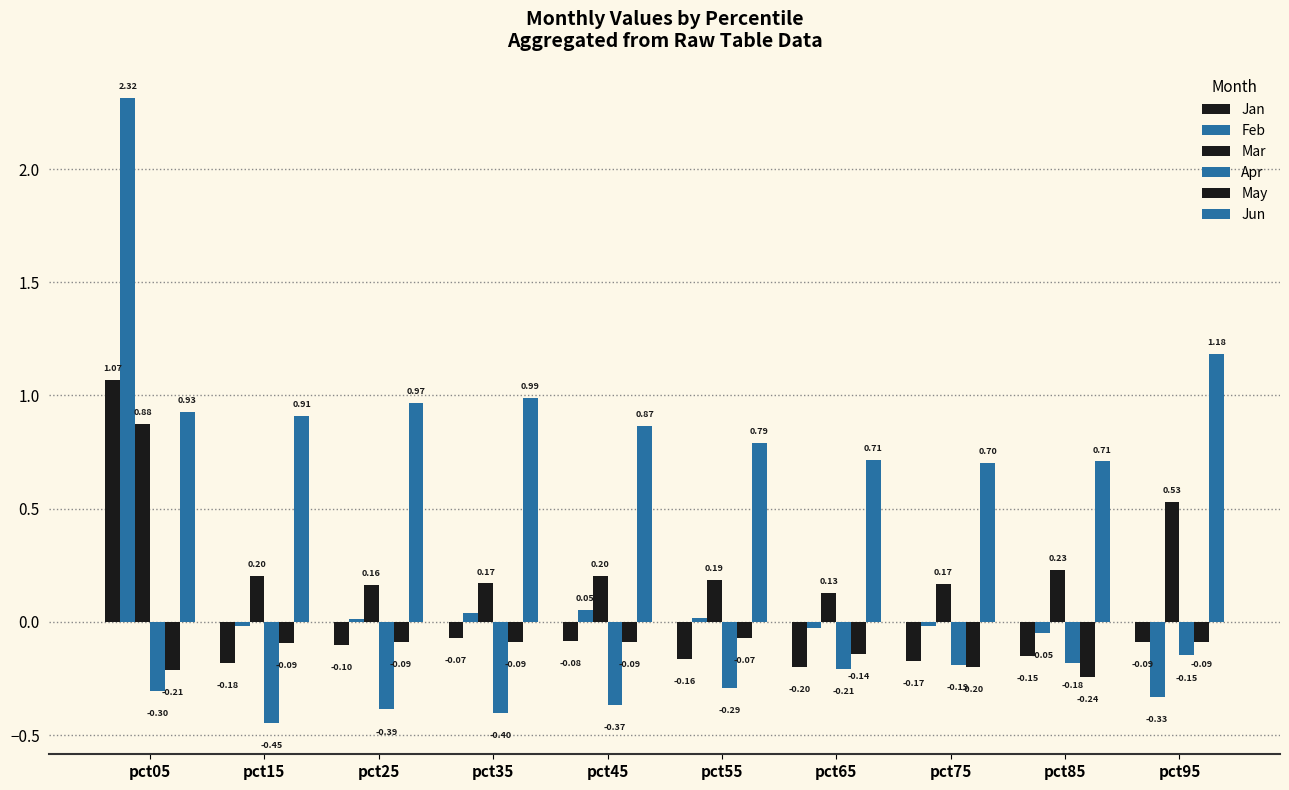

Which category has the lowest value in the May series?

pct85